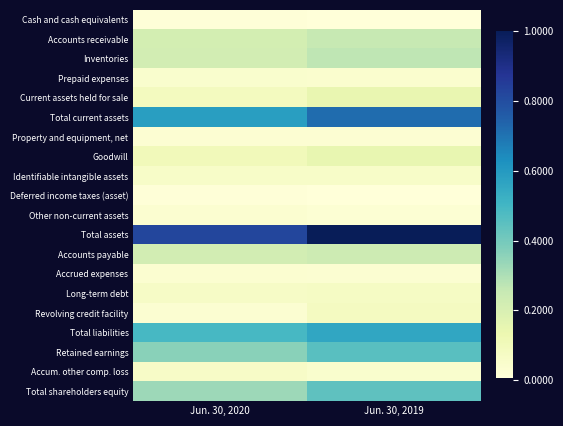

At which category is the sum across all series the highest?

Jun. 30, 2019